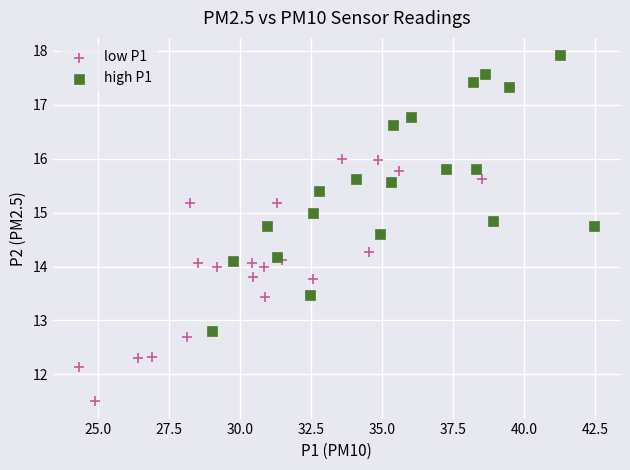

Which series contains the lowest Y value?

low P1